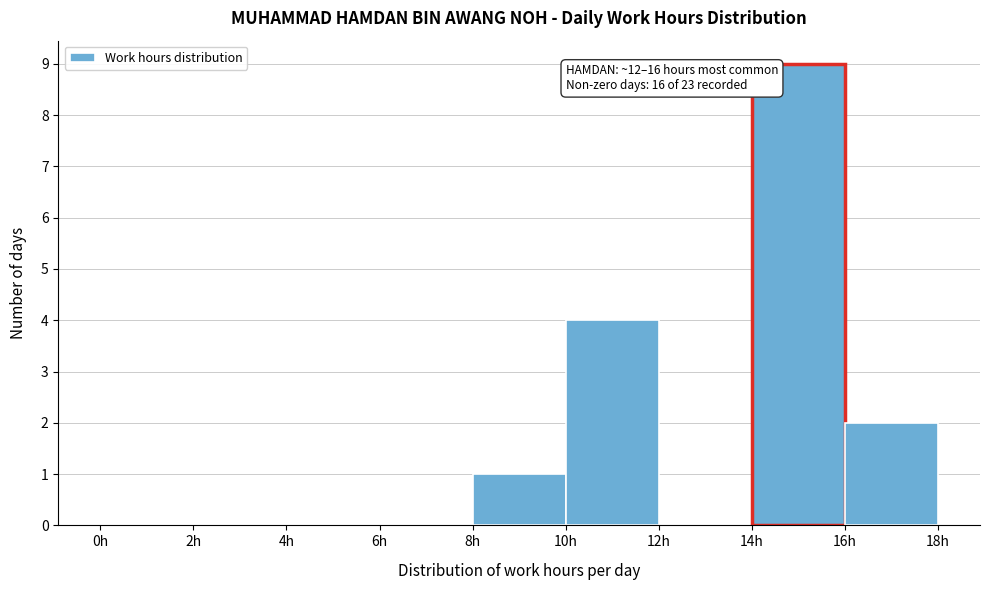

Over which range of the x-axis is the bar tallest?

14 to 16